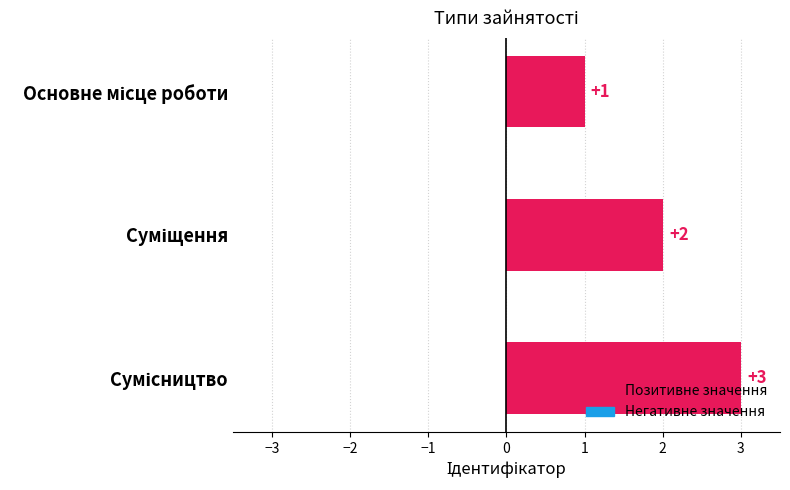

What is the value of the 1st bar from the top?

1